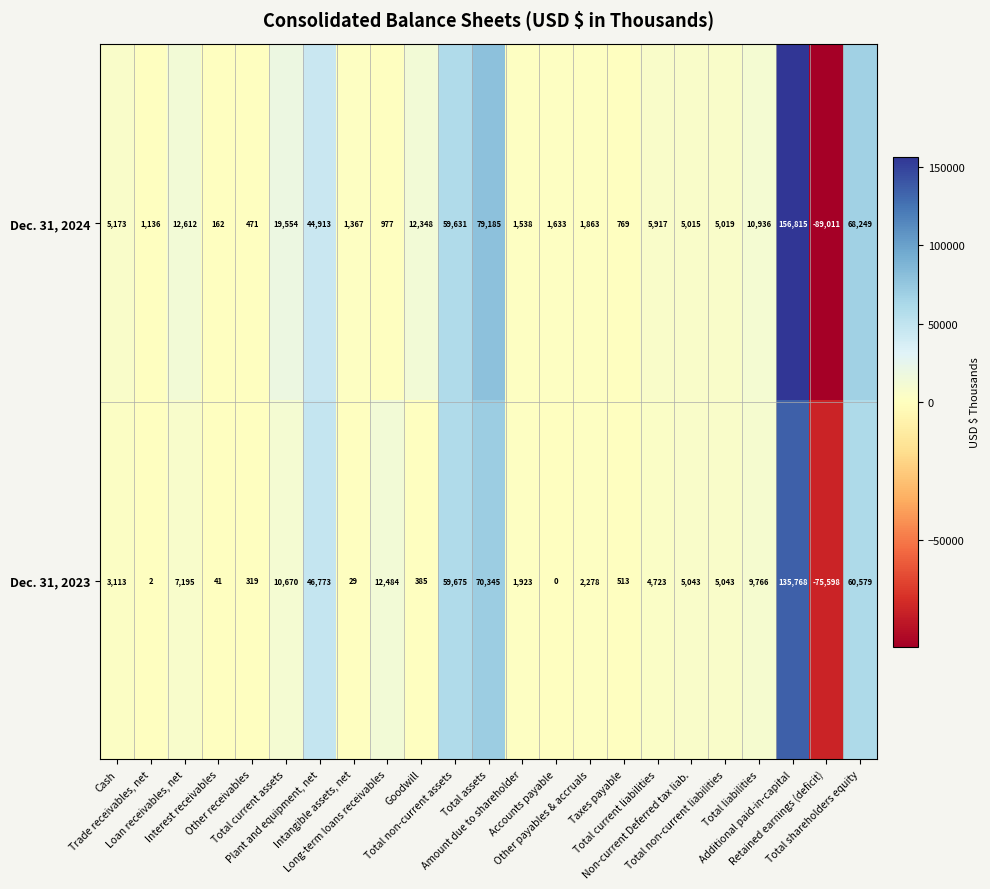

Which series has the largest range (max minus min)?

Dec. 31, 2024